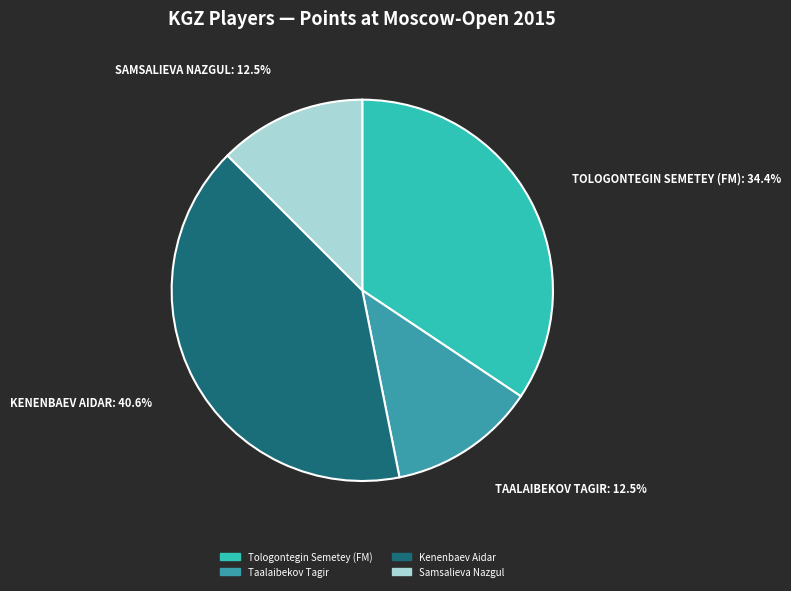

What percentage do Samsalieva Nazgul and Kenenbaev Aidar together represent?

53.1%